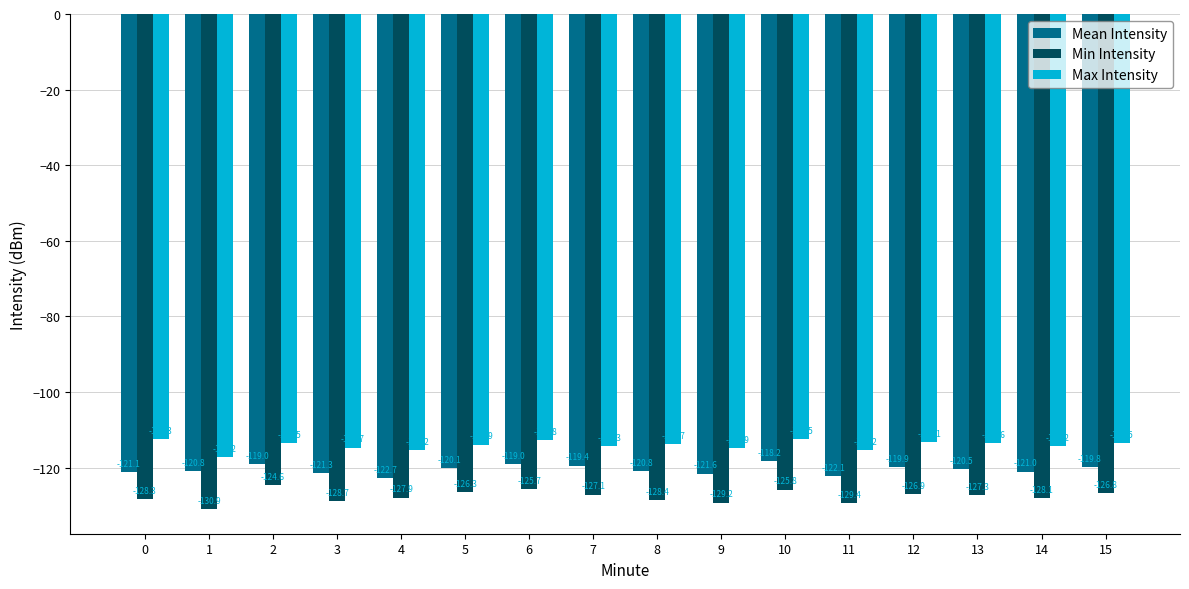

What is the smallest value displayed?

-130.9